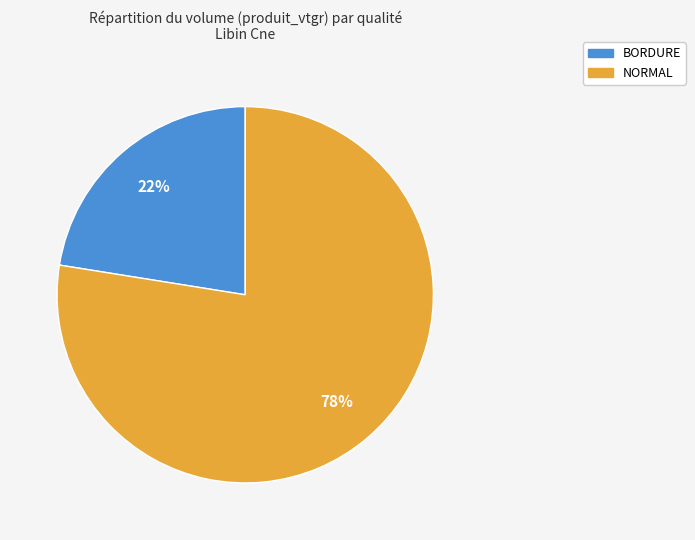

True or false: BORDURE accounts for 10% of the total.

False